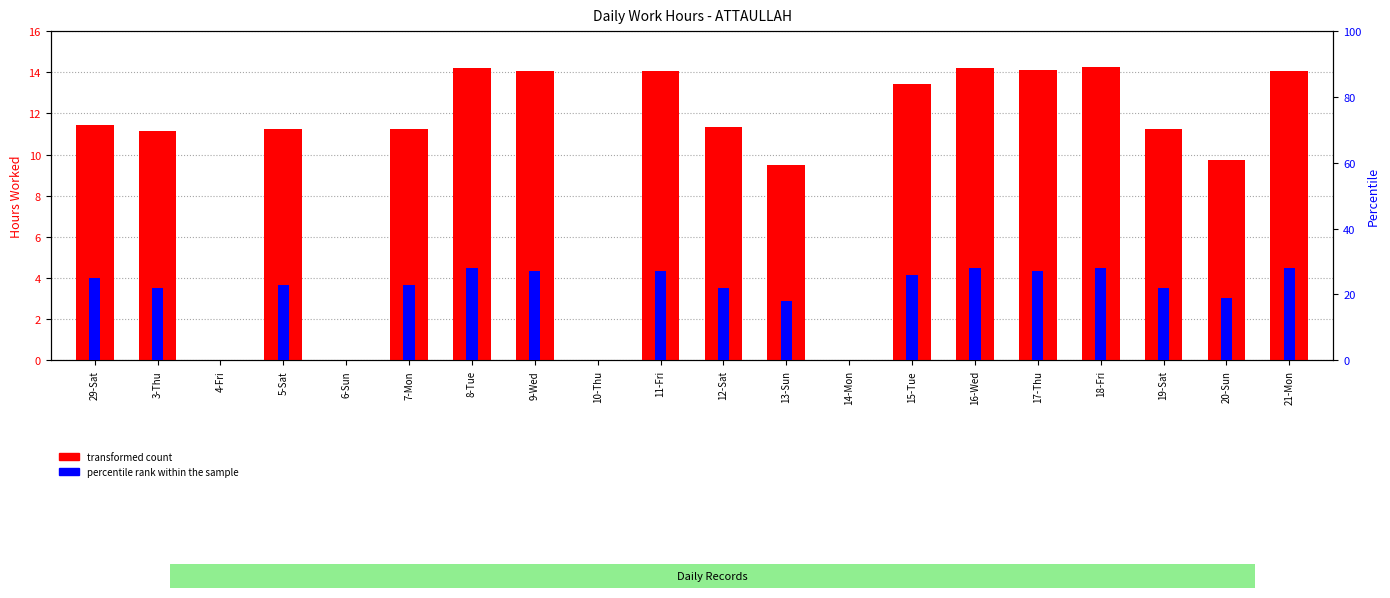

What is the difference between the second highest and minimum values in the percentile rank within the sample series?

28.0